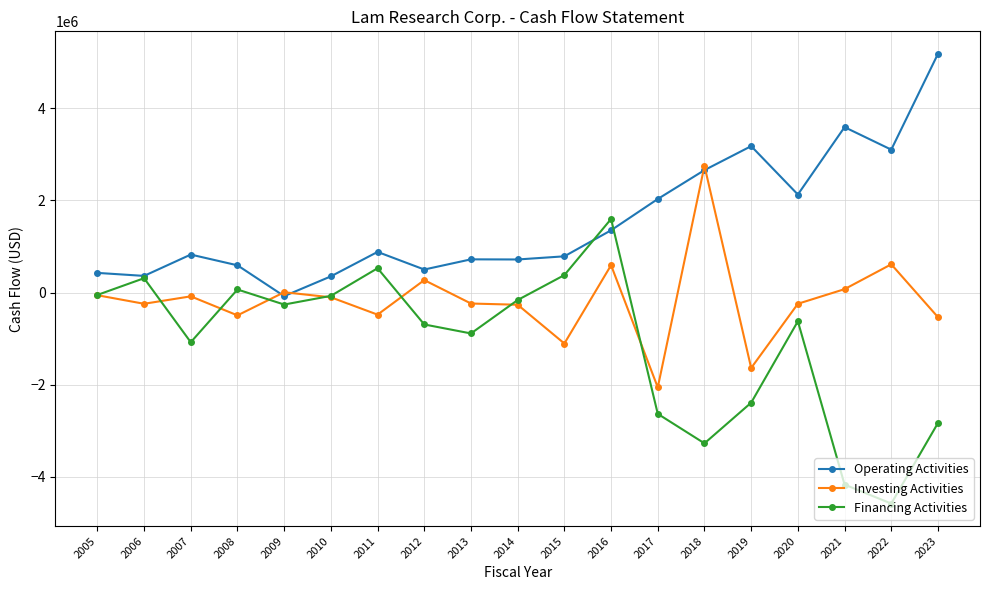

The value of Financing Activities at 2020 is -623930. True or false?

True